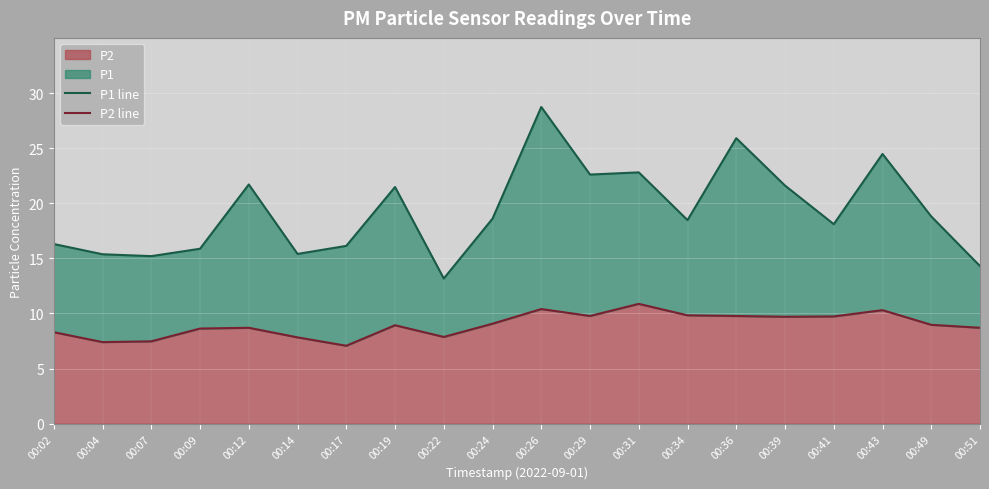

What is the average value of the P2 line series?

9.0